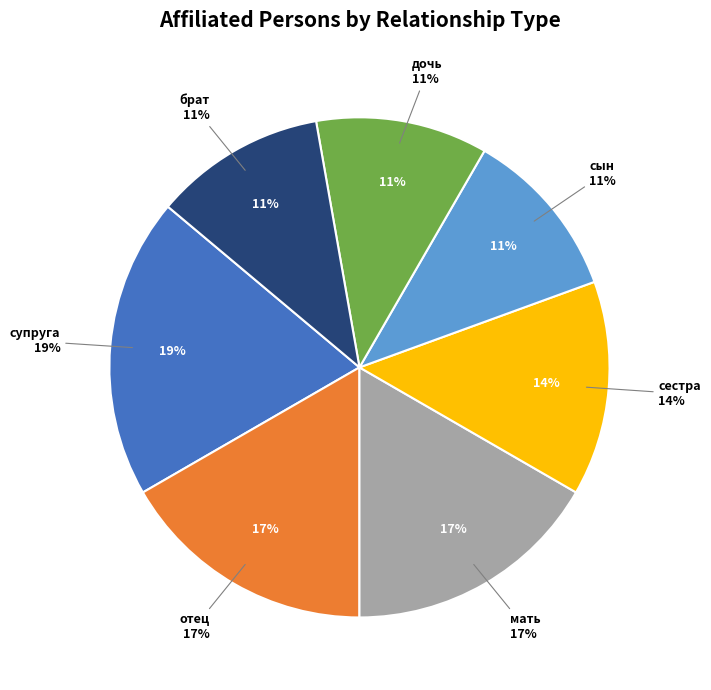

Combined, what portion of the pie is брат and дочь?

22.2%